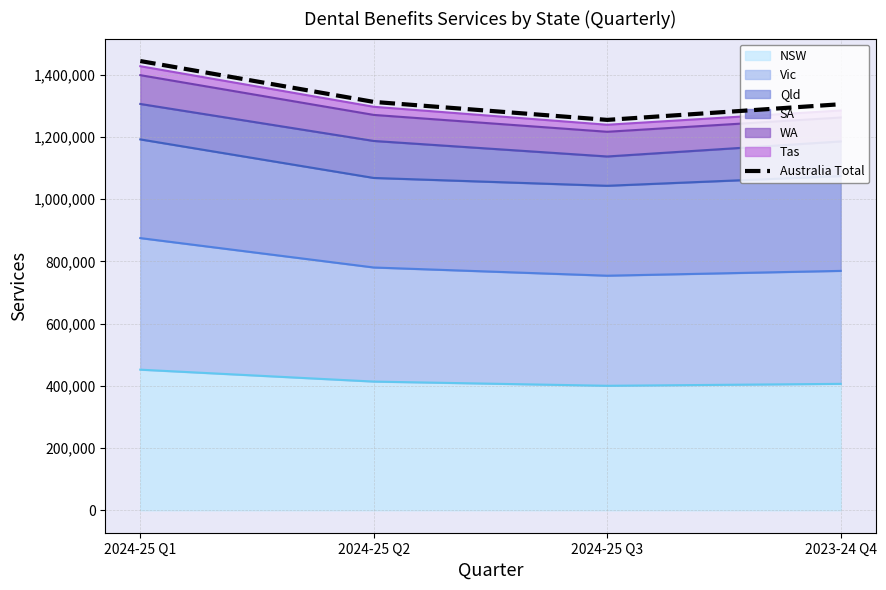

Is it true that the value at 2023-24 Q4 is 2274947?

False